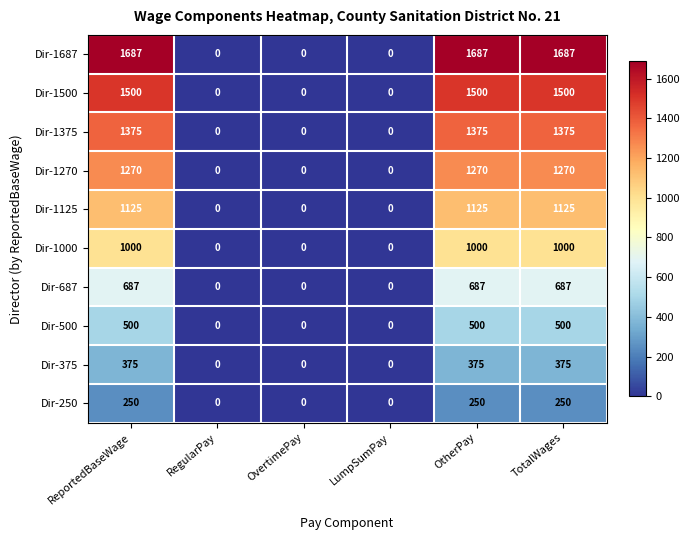

Rank the series at ReportedBaseWage from highest to lowest value.

Dir-1687, Dir-1500, Dir-1375, Dir-1270, Dir-1125, Dir-1000, Dir-687, Dir-500, Dir-375, Dir-250